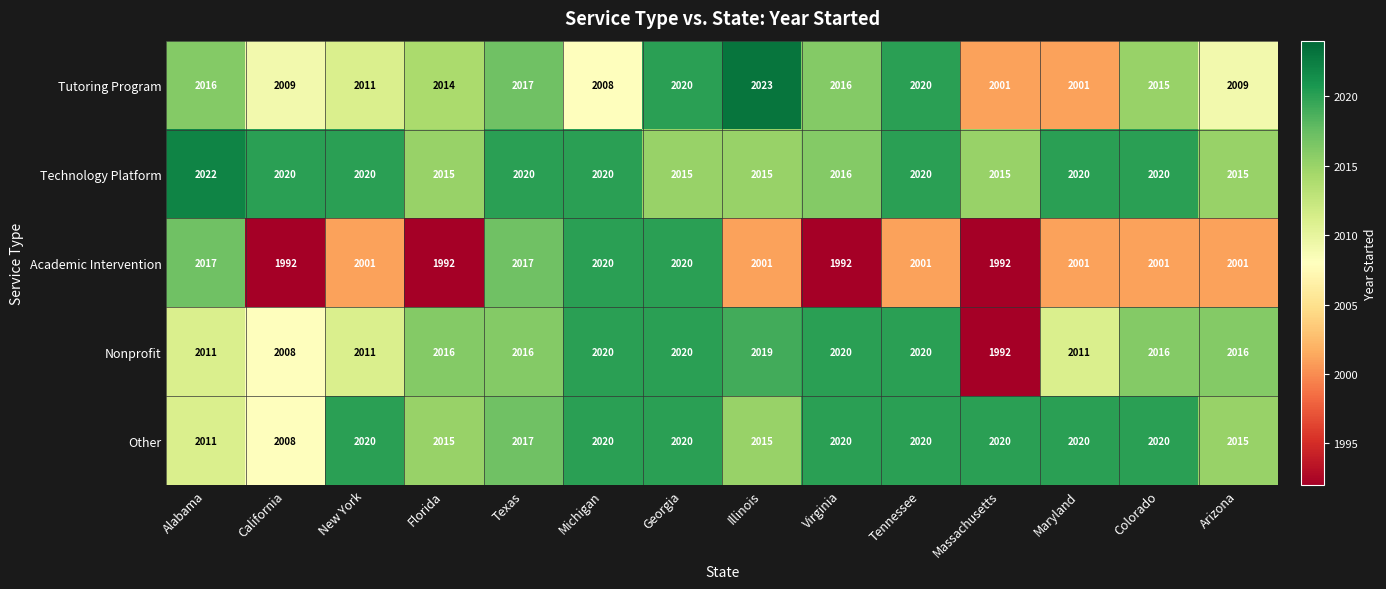

What is the lowest value of the Other series?

2008